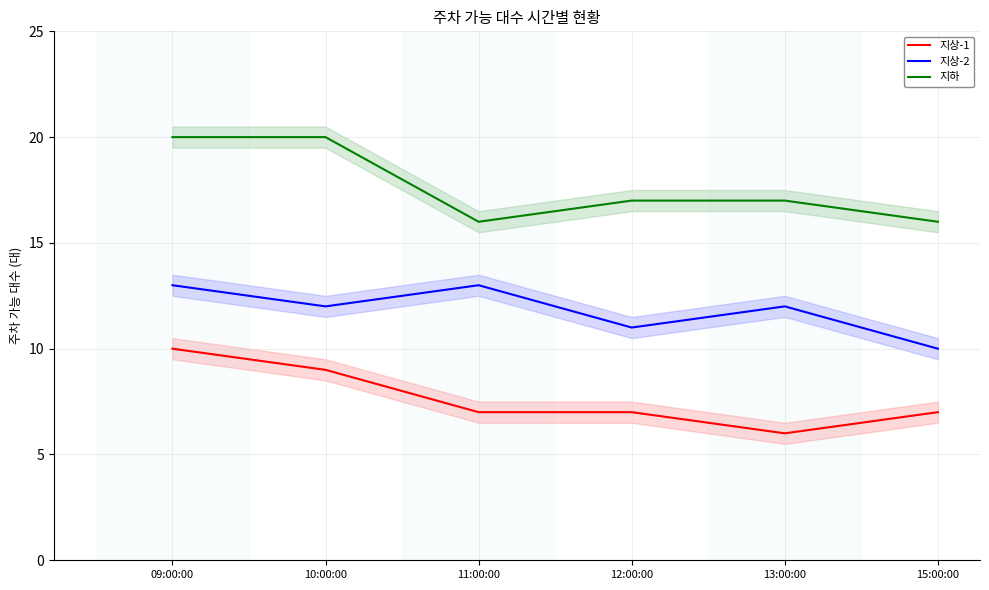

What is the label of the 1st point from the right?

15:00:00